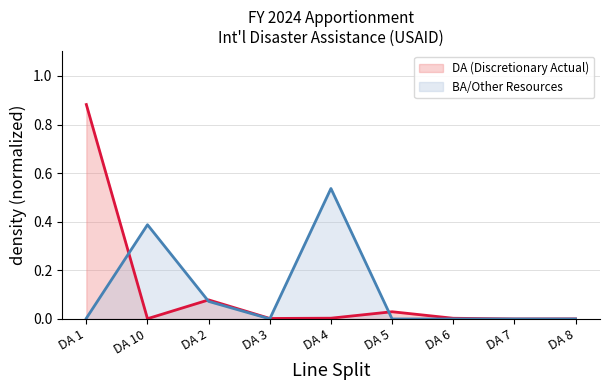

Between DA 3 and DA 6, which is larger?

DA 6